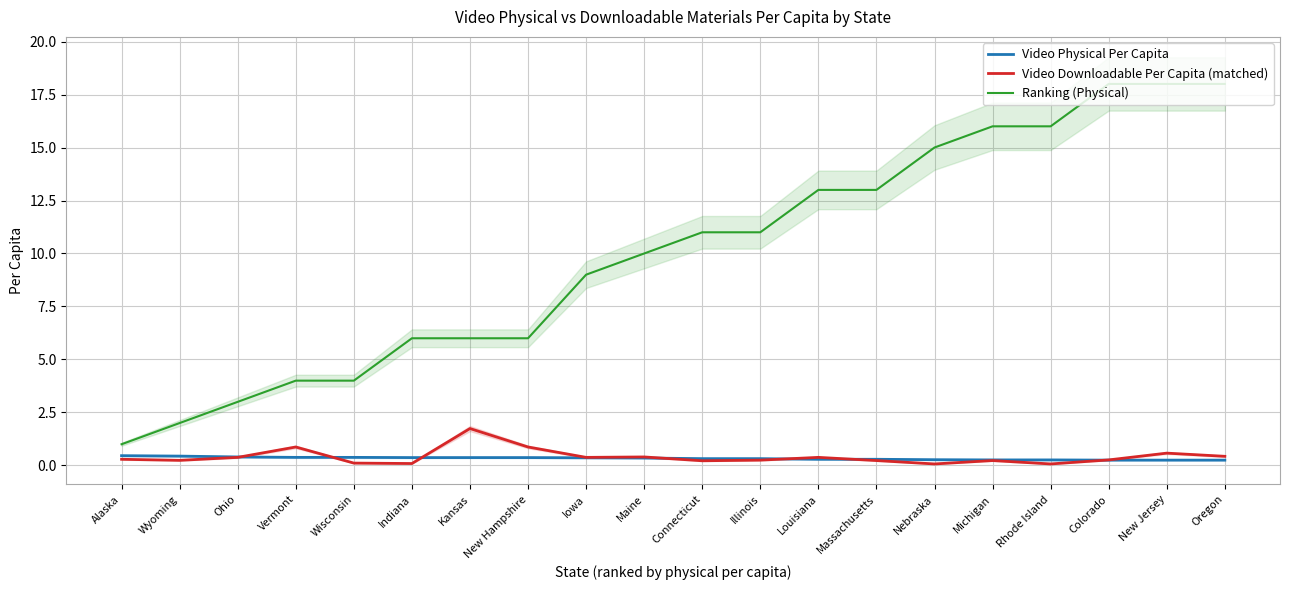

In Video Downloadable Per Capita (matched), how many points are lower than both neighbors (excluding endpoints)?

6